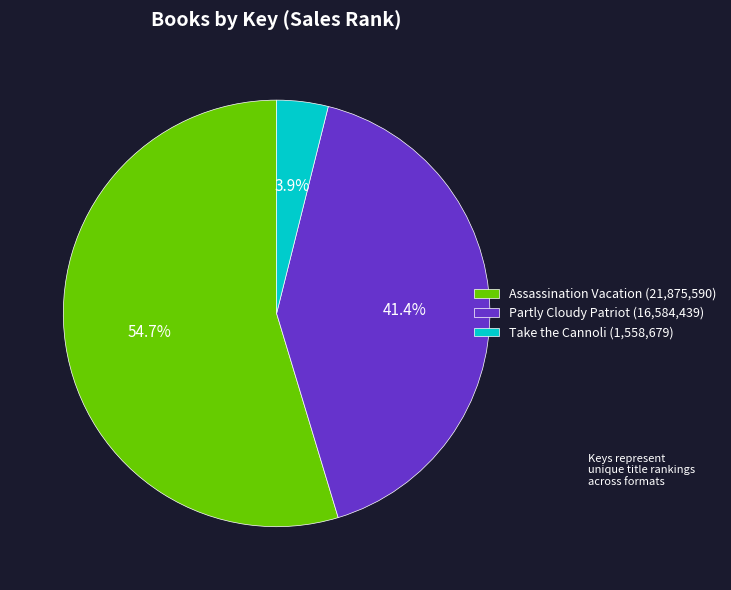

How many segments does this pie chart have?

3